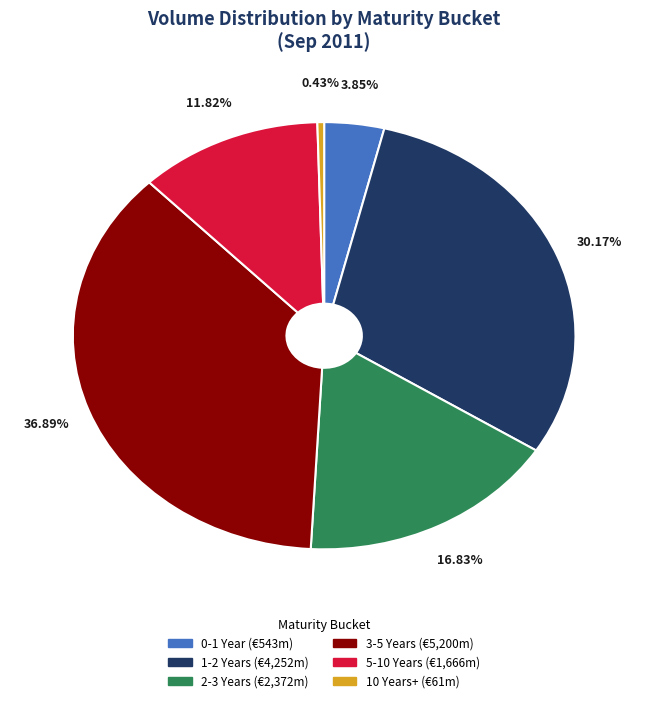

What portion of the pie excludes 5-10 Years?

88.2%